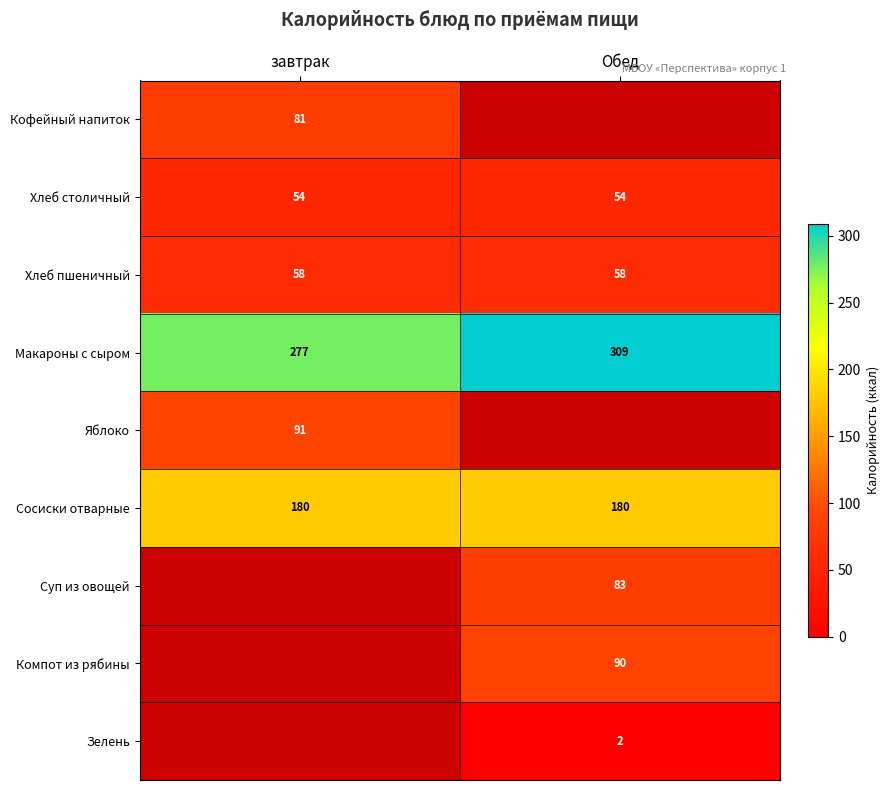

Read the Макароны с сыром value at Обед, to the nearest 5.

310